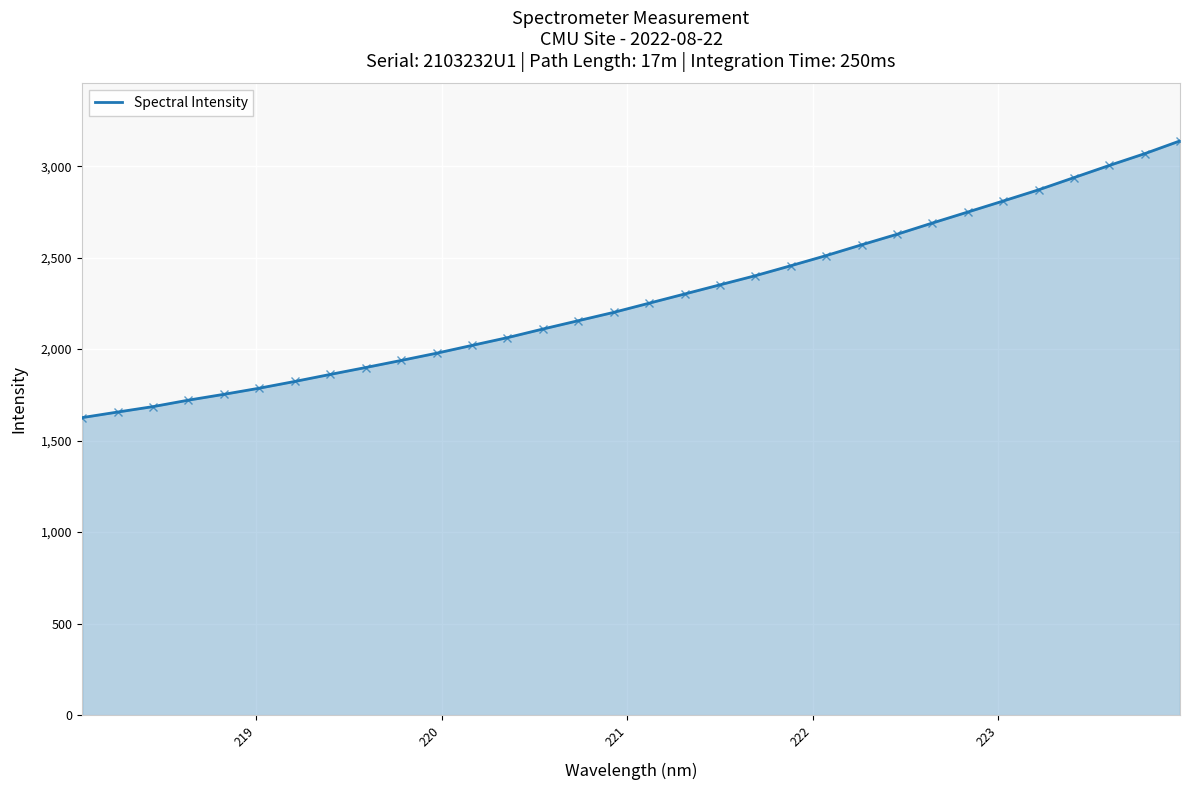

What is the maximum value shown in the chart?

3138.0